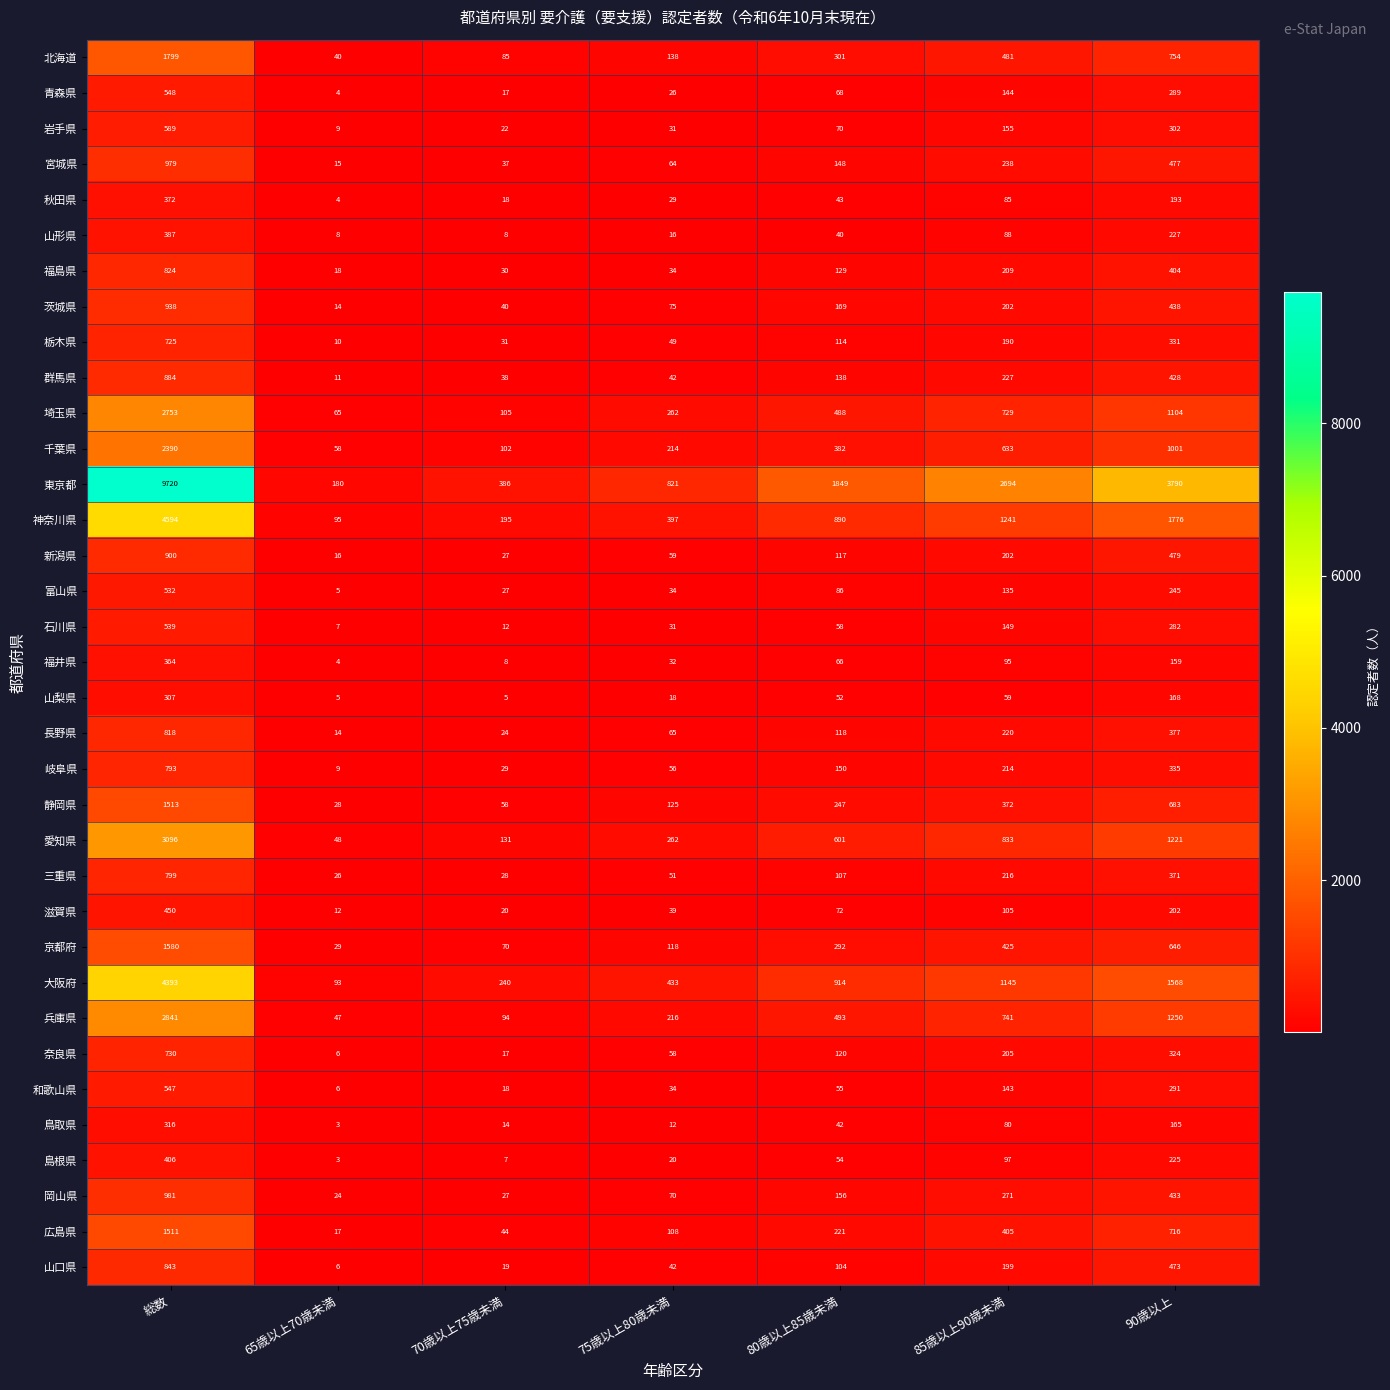

The 奈良県 series shows 143 at 90歳以上. True or false?

False